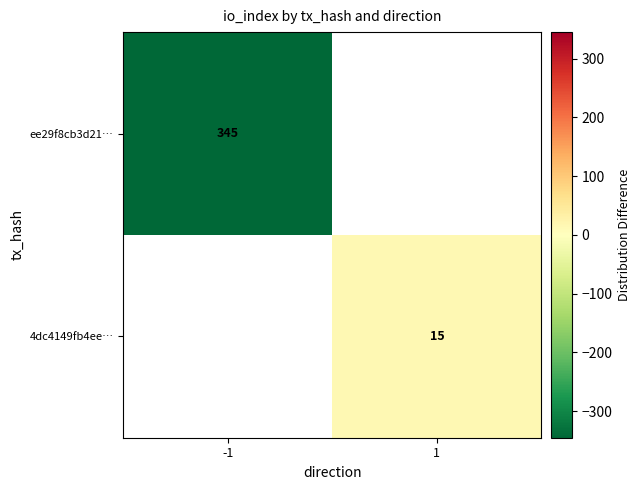

Is it true that 4dc4149fb4ee… equals 22 at 1?

False